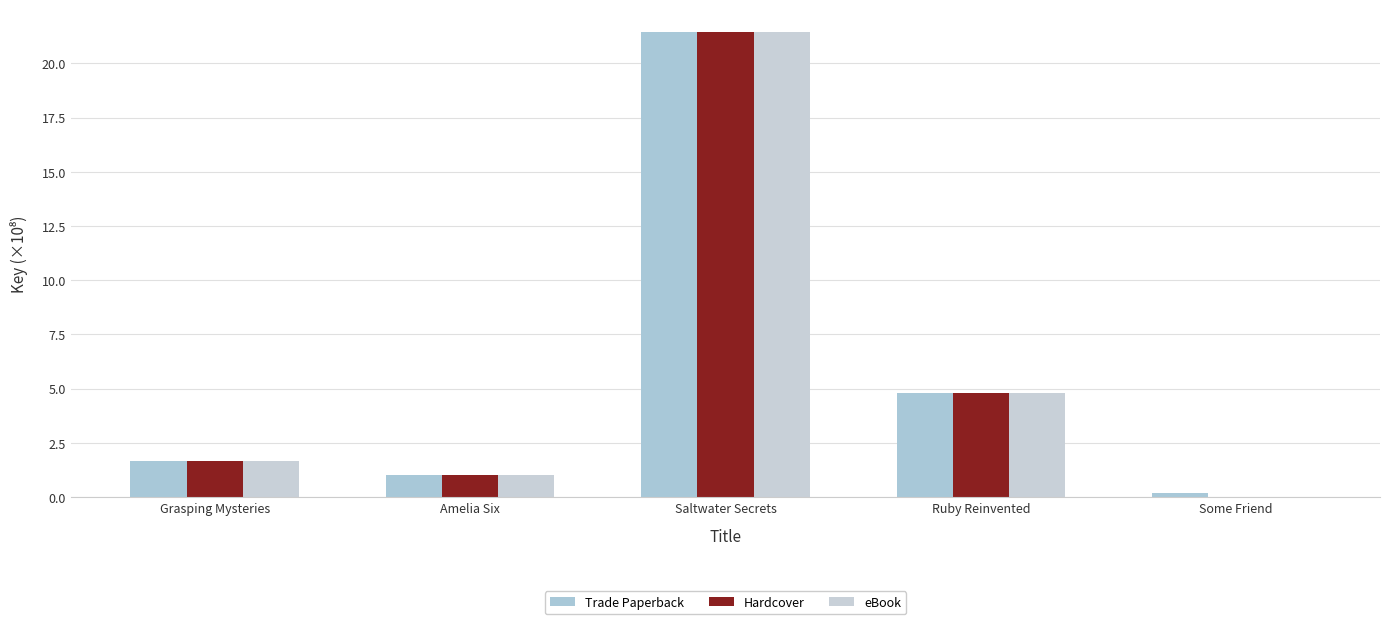

What is the total value across all series at Ruby Reinvented?

14.4